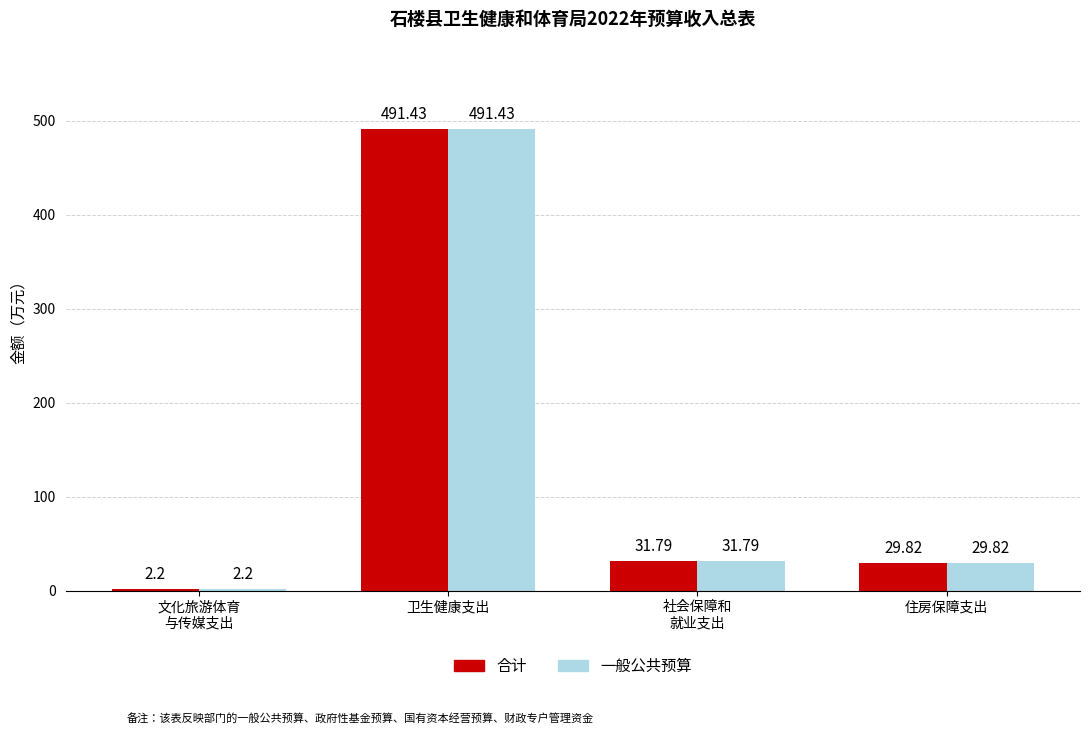

What are all the series names shown in the legend?

合计, 一般公共预算